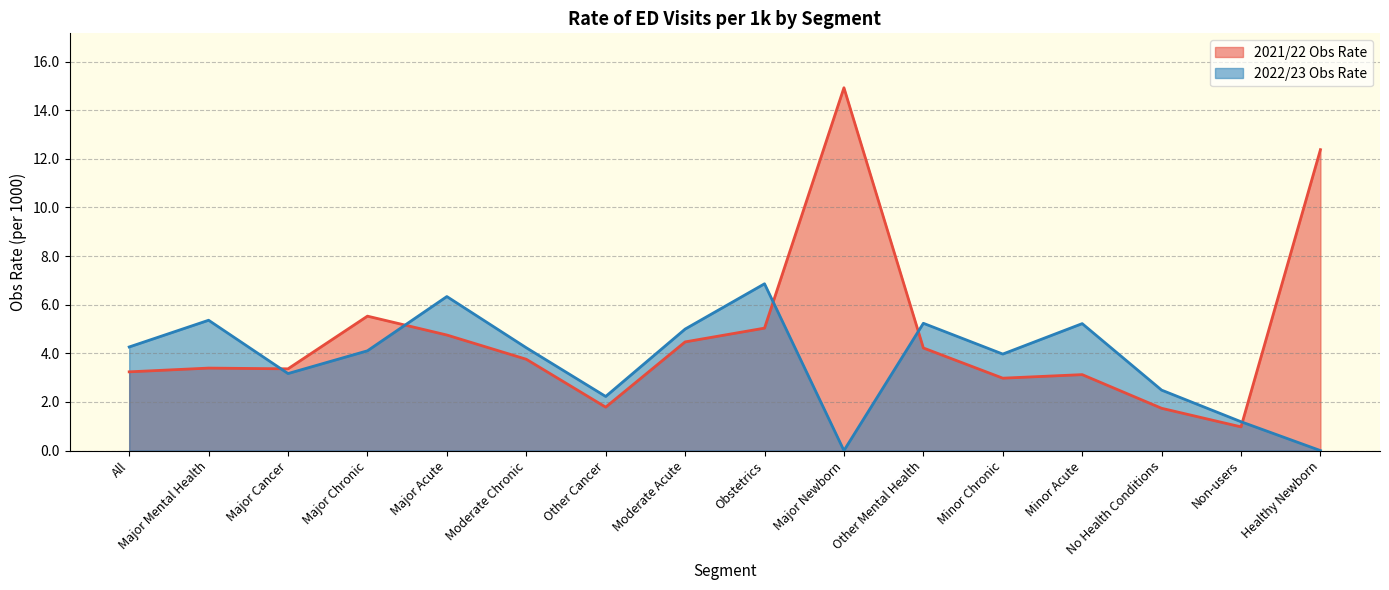

What is the value of the 2021/22 Obs Rate point at the 1st from the left?

3.2